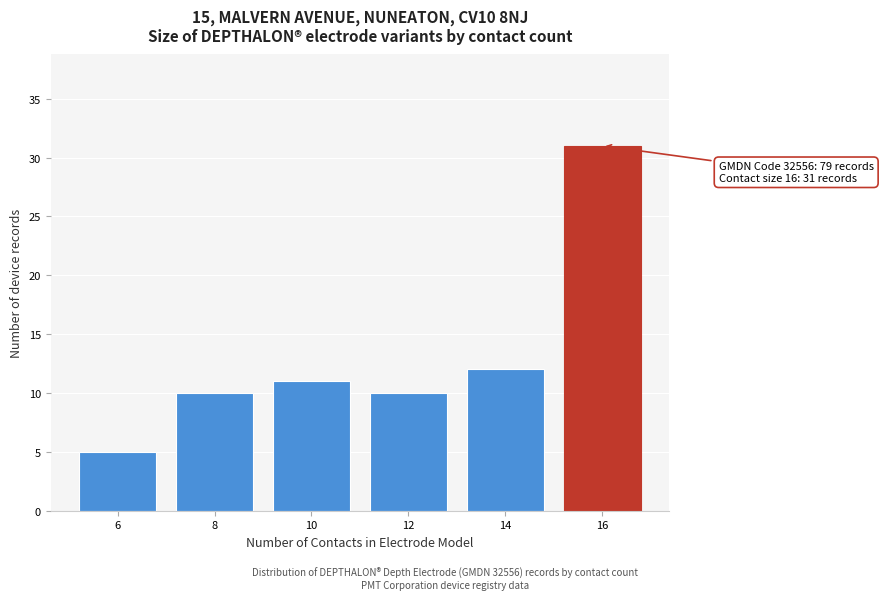

Reading left to right, list all the values displayed in this chart.

5	10	11	10	12	31